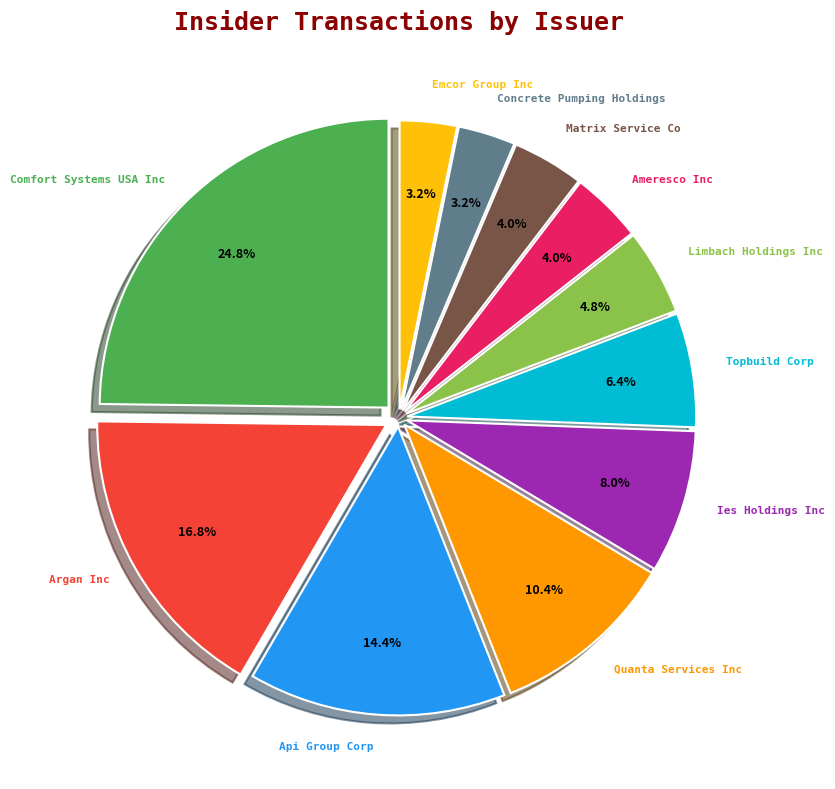

Count the number of slices in the pie.

11